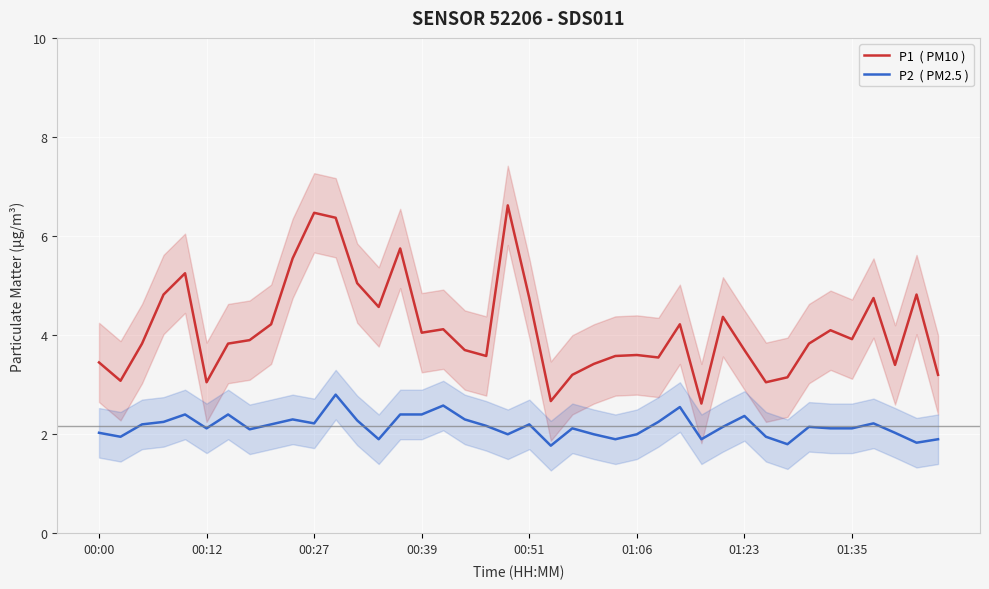

Reading right to left, transcribe all the data shown in this chart.

P1  ( PM10 ): 3.2	4.8	3.4	4.8	3.9	4.1	3.8	3.1	3.0	3.7	4.4	2.6	4.2	3.5	3.6	3.6	3.4	3.2	2.7	4.8	6.6	3.6	3.7	4.1	4.0	5.8	4.6	5.0	6.4	6.5	5.5	4.2	3.9	3.8	3.0	5.2	4.8	3.8	3.1	3.5
P2  ( PM2.5 ): 1.9	1.8	2.0	2.2	2.1	2.1	2.1	1.8	1.9	2.4	2.1	1.9	2.5	2.2	2.0	1.9	2.0	2.1	1.8	2.2	2.0	2.2	2.3	2.6	2.4	2.4	1.9	2.3	2.8	2.2	2.3	2.2	2.1	2.4	2.1	2.4	2.2	2.2	1.9	2.0